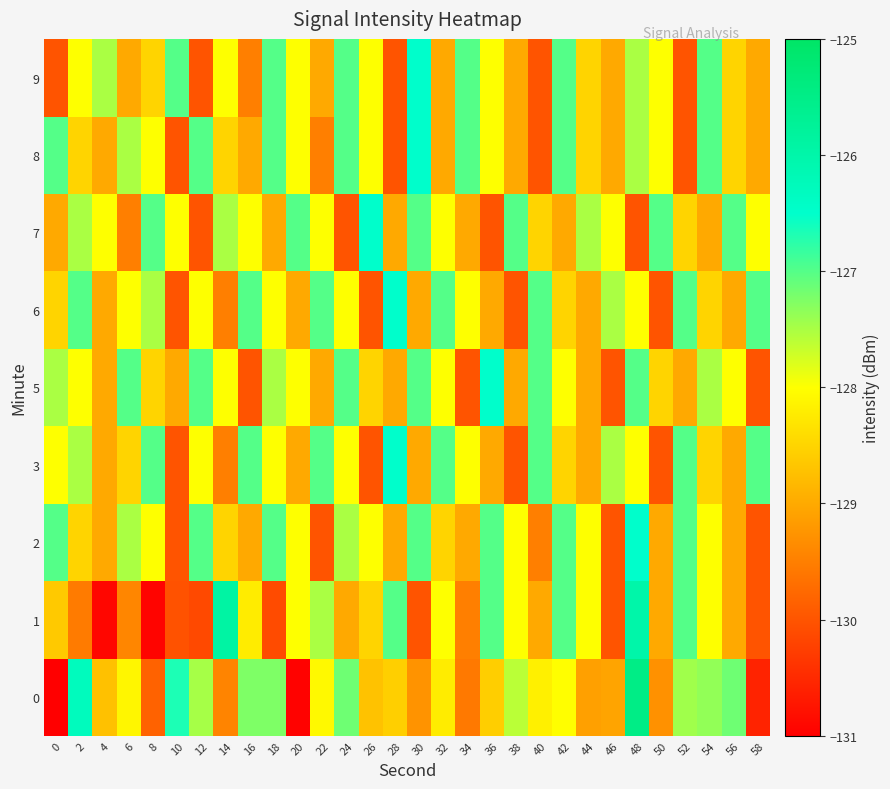

Which series has the largest total across all categories?

2